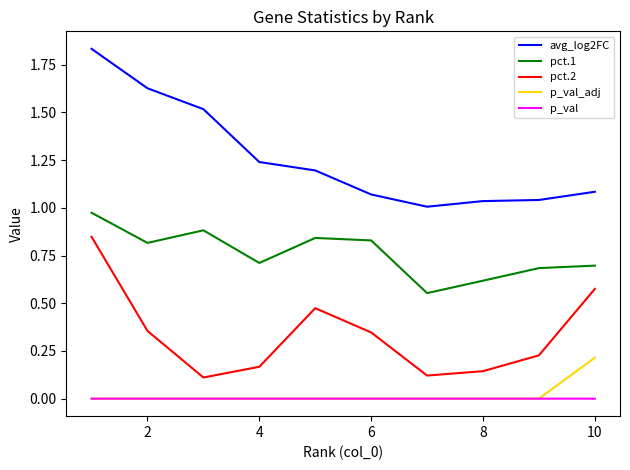

Count the number of categories in the chart.

10